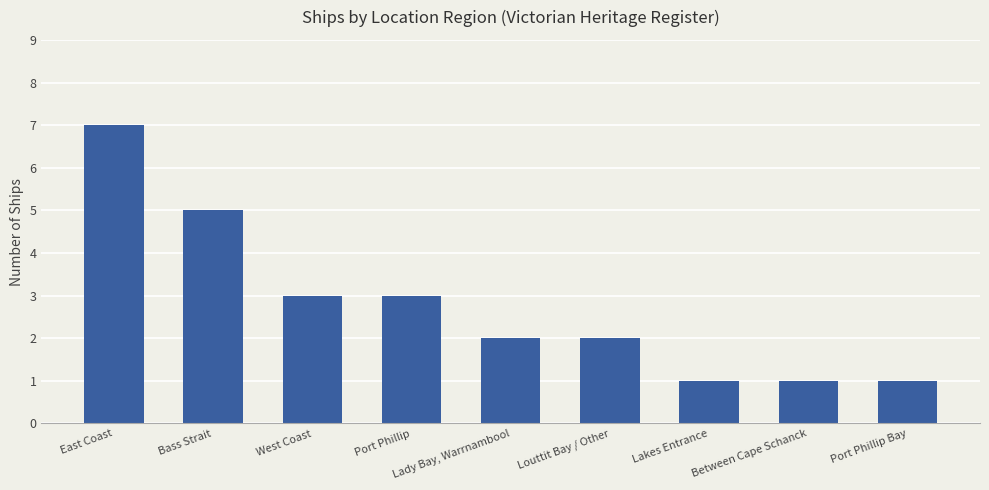

How many categories are shown in the chart?

9